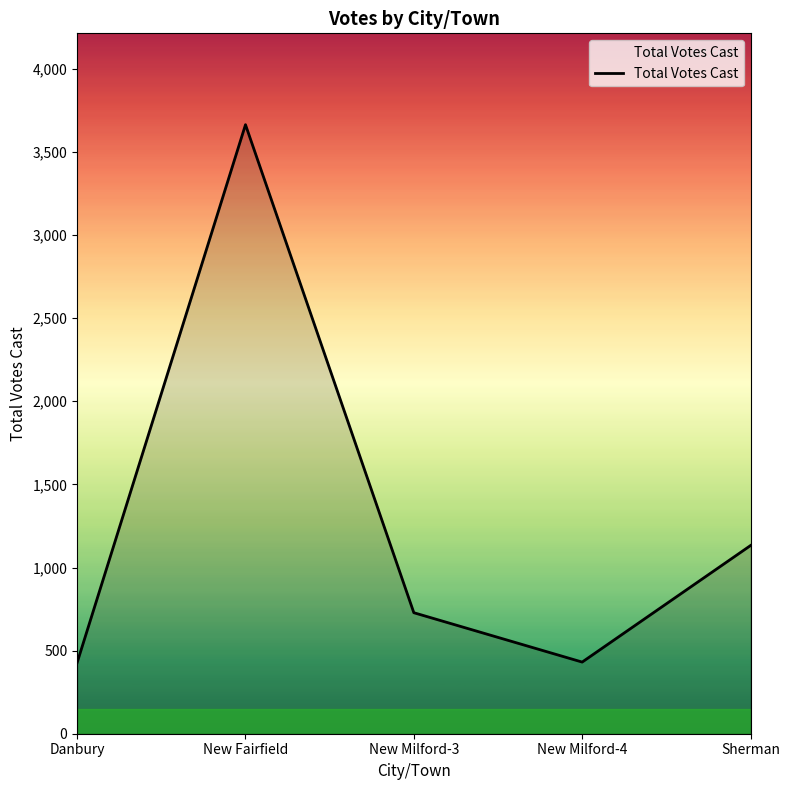

What is the minimum value shown in the chart?

428